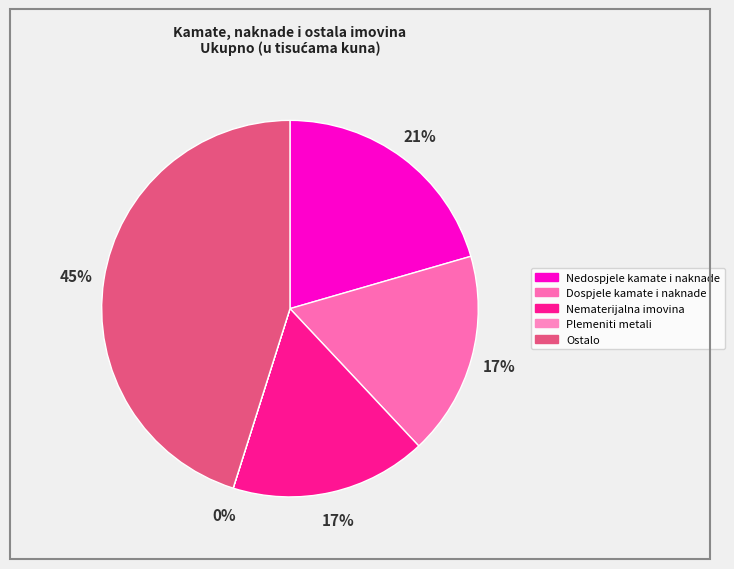

Is it true that Dospjele kamate i naknade is 17% of the pie?

True